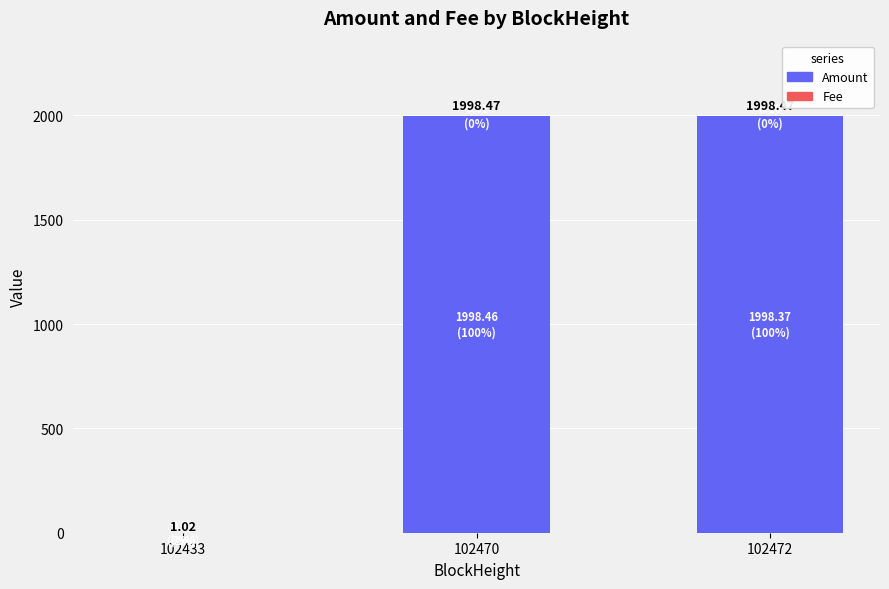

What is the sum of the Amount values at 102470 and 102433?

1999.5